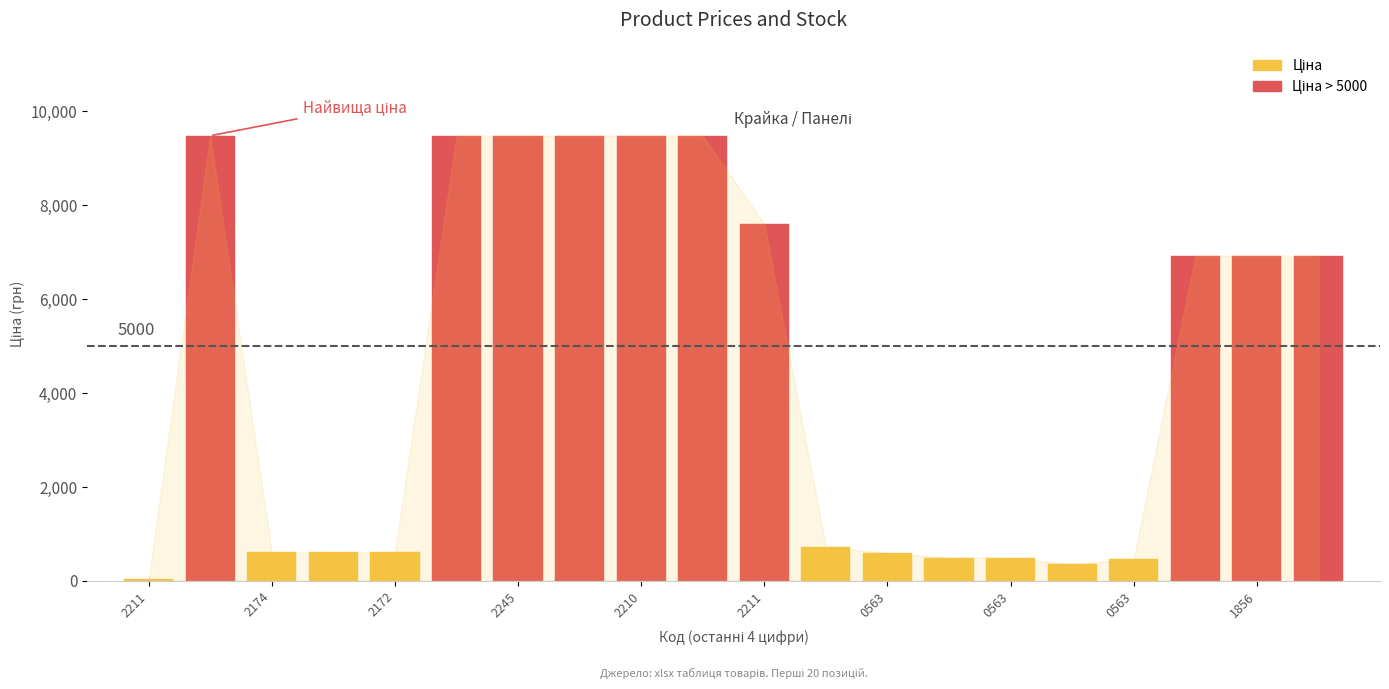

True or false: Ціна has a value of 724.5 at 283280563.

True